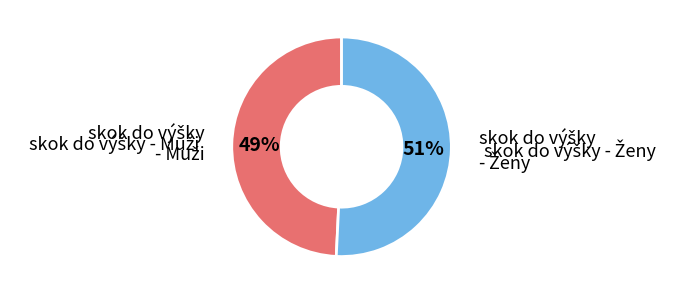

Is there a majority slice in this chart?

Yes